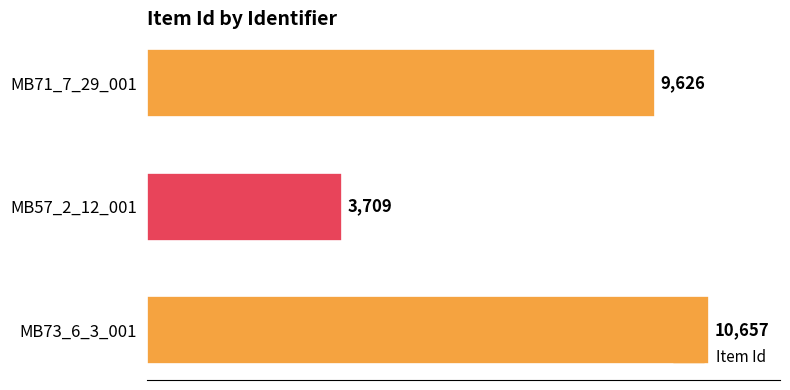

How many categories are shown in the chart?

3